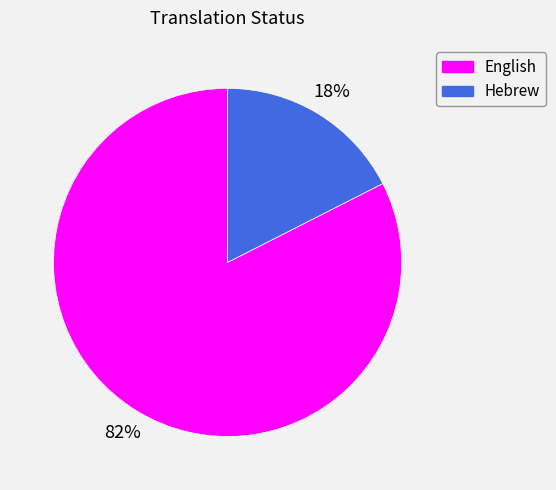

Which category has the biggest portion of the pie?

English